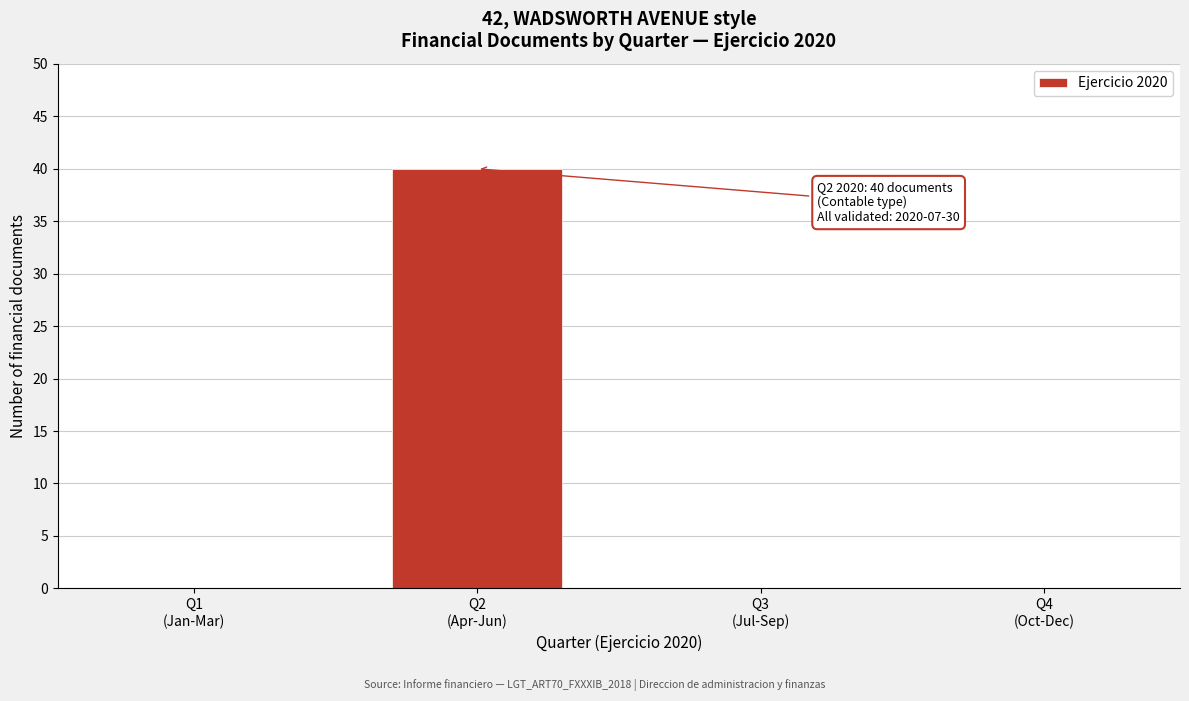

What is the maximum value shown in the chart?

40